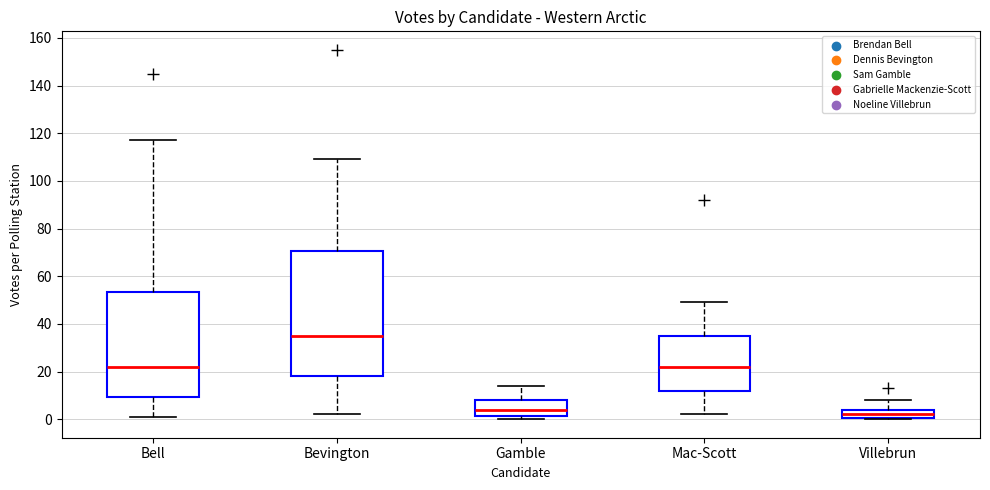

Reading left to right, read every box against the y-axis: the position of its median line, the range the box covers, and the ends of its whiskers. The values are not printed on the chart, so give them approximately, as read against the axis.

Bell: median 22, box 10 to 54, whiskers 2 to 118
Bevington: median 36, box 18 to 70, whiskers 2 to 110
Gamble: median 4, box 2 to 8, whiskers 0 to 14
Mac-Scott: median 22, box 12 to 36, whiskers 2 to 50
Villebrun: median 2, box 0 to 4, whiskers 0 to 8